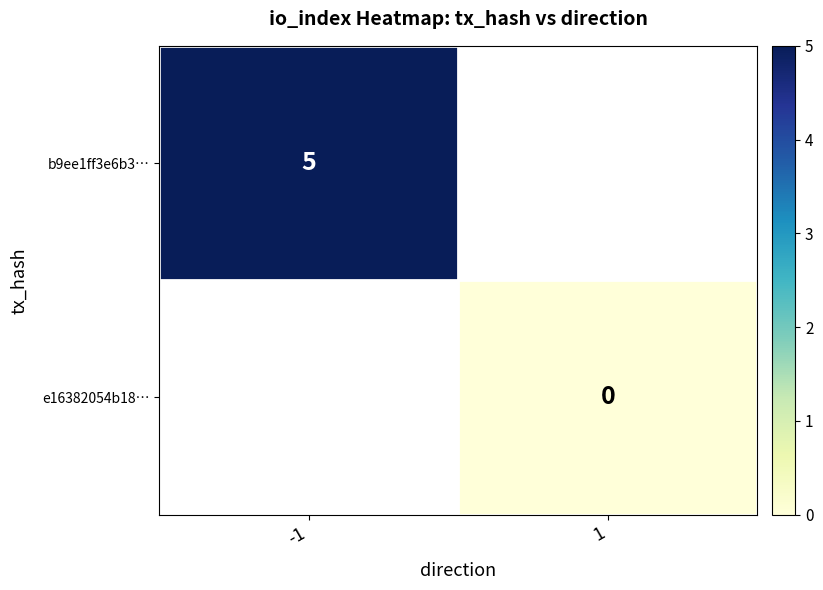

The value of b9ee1ff3e6b3… at -1 is 5. True or false?

True